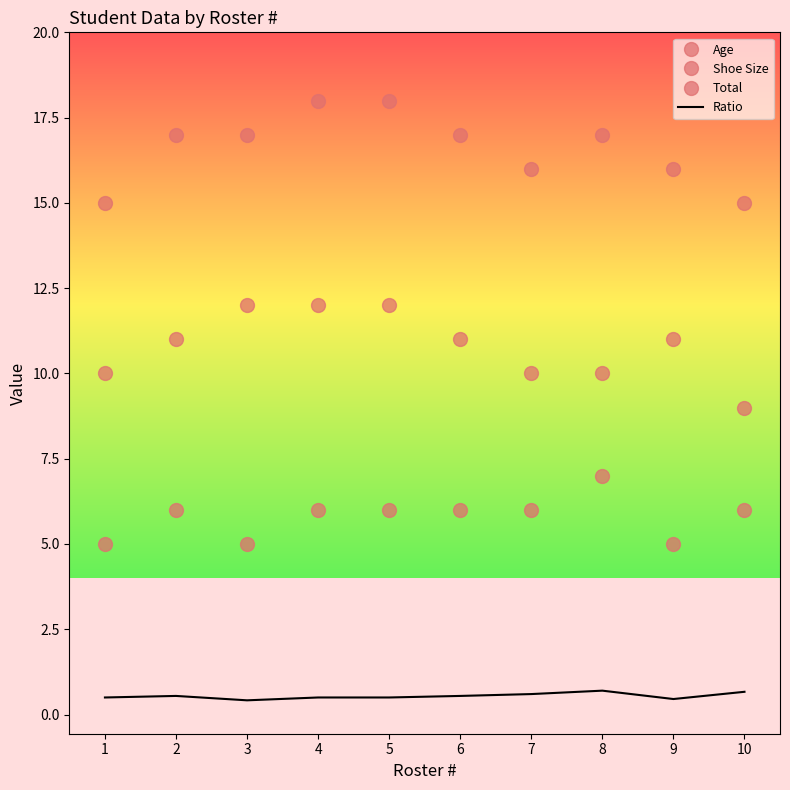

The Shoe Size series shows 12.0 at 3. True or false?

True